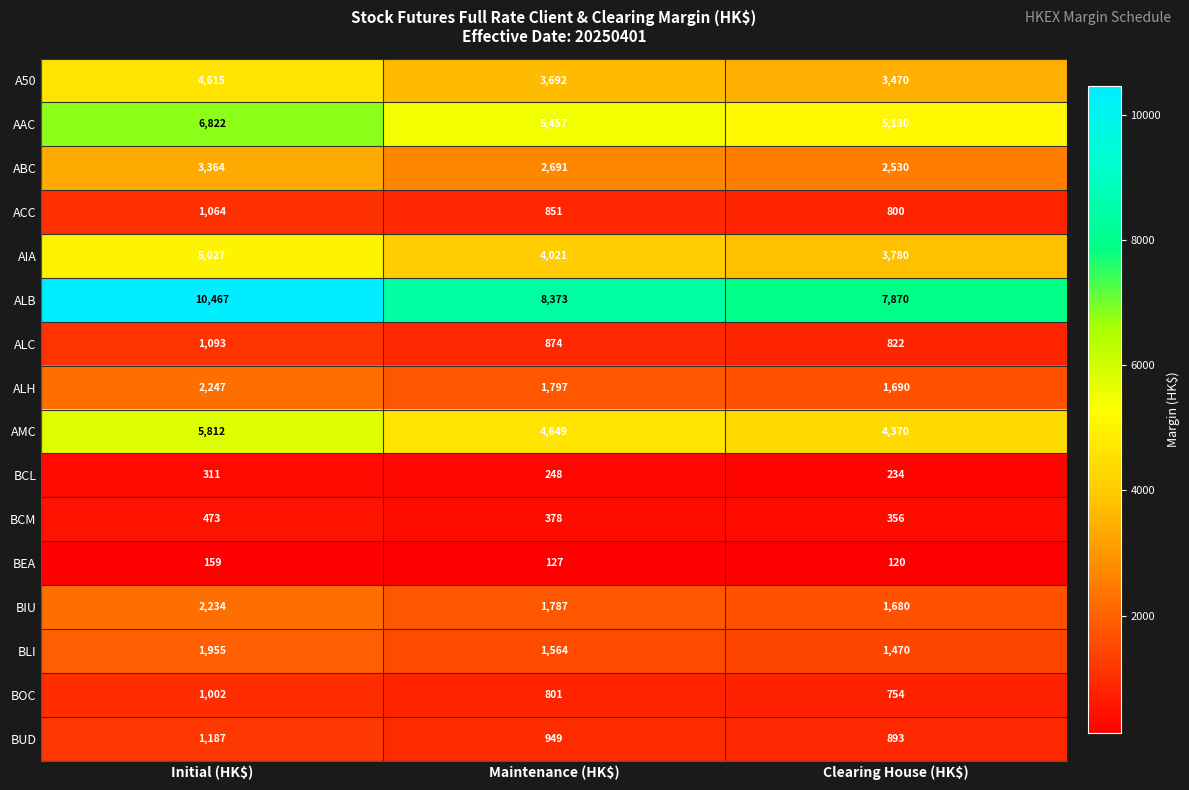

At which category is the sum across all series the highest?

Initial (HK$)